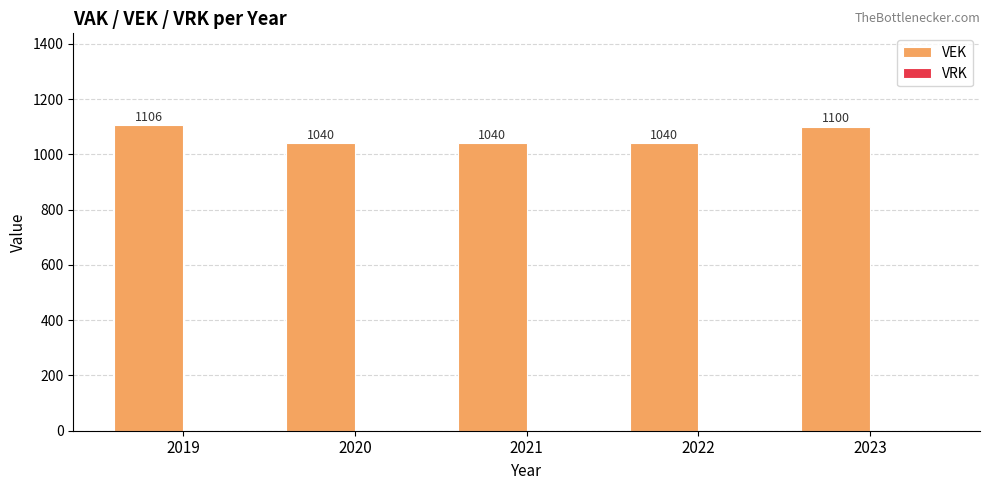

At which label is the value closest to 1073?

2023